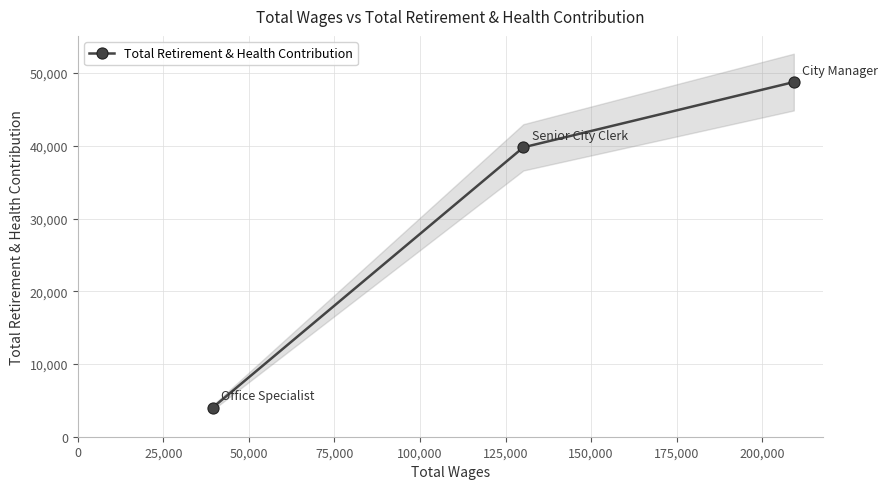

What is the value of the Total Retirement & Health Contribution point at the 1st from the left?

3994